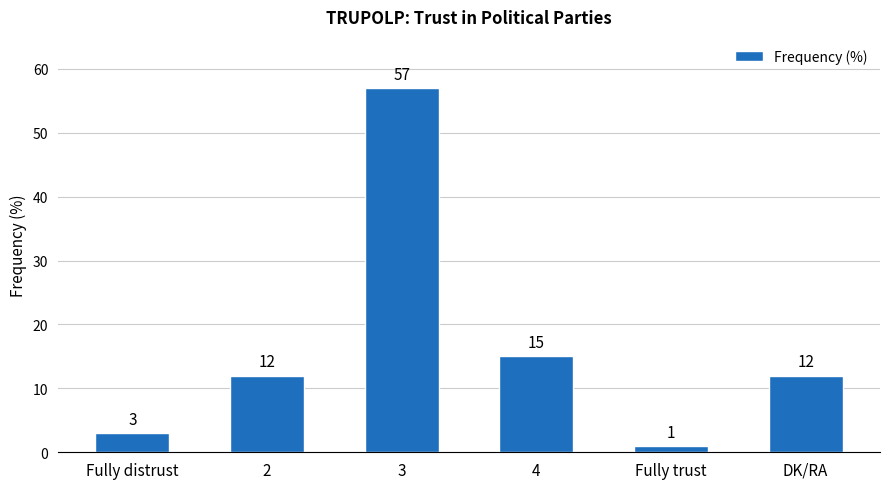

Reading left to right, what are all the values shown in this chart?

Fully distrust=3	2=12	3=57	4=15	Fully trust=1	DK/RA=12